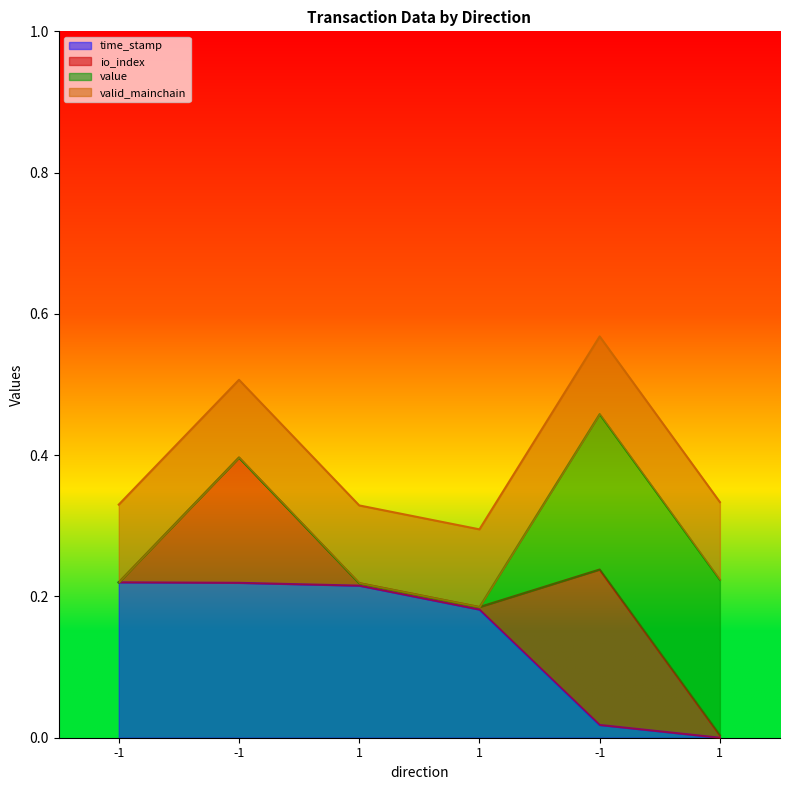

At which label does time_stamp reach its peak?

-1